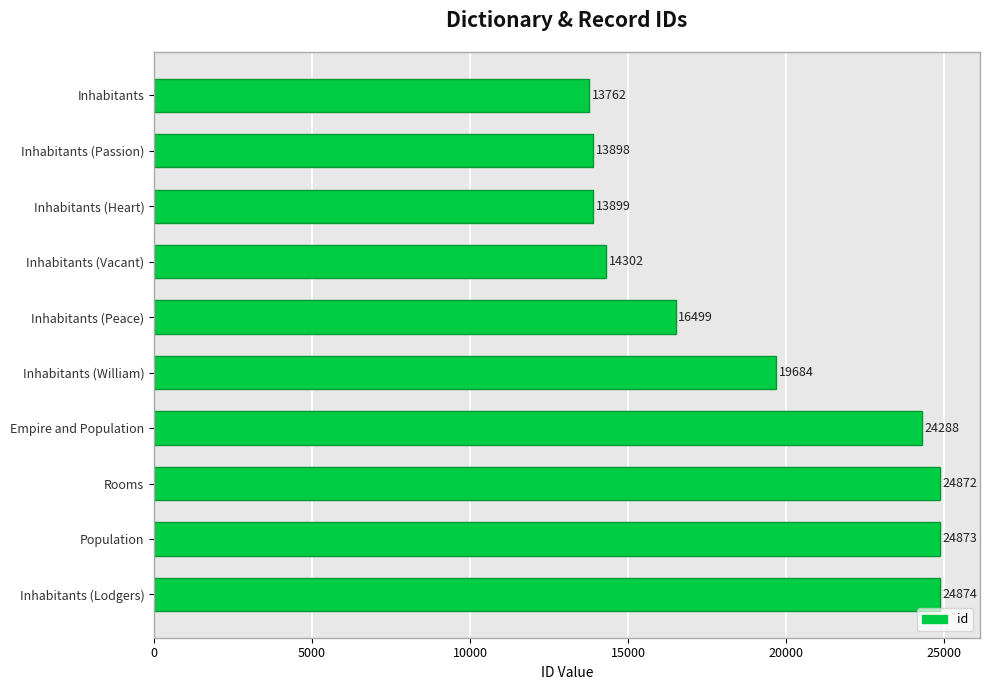

What position from the top is Inhabitants (Heart)?

3